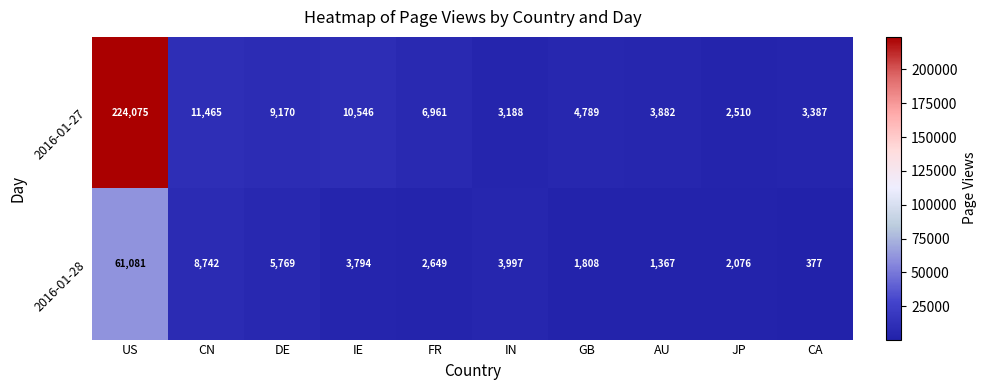

Rank the series by their average value, from highest to lowest.

2016-01-27, 2016-01-28